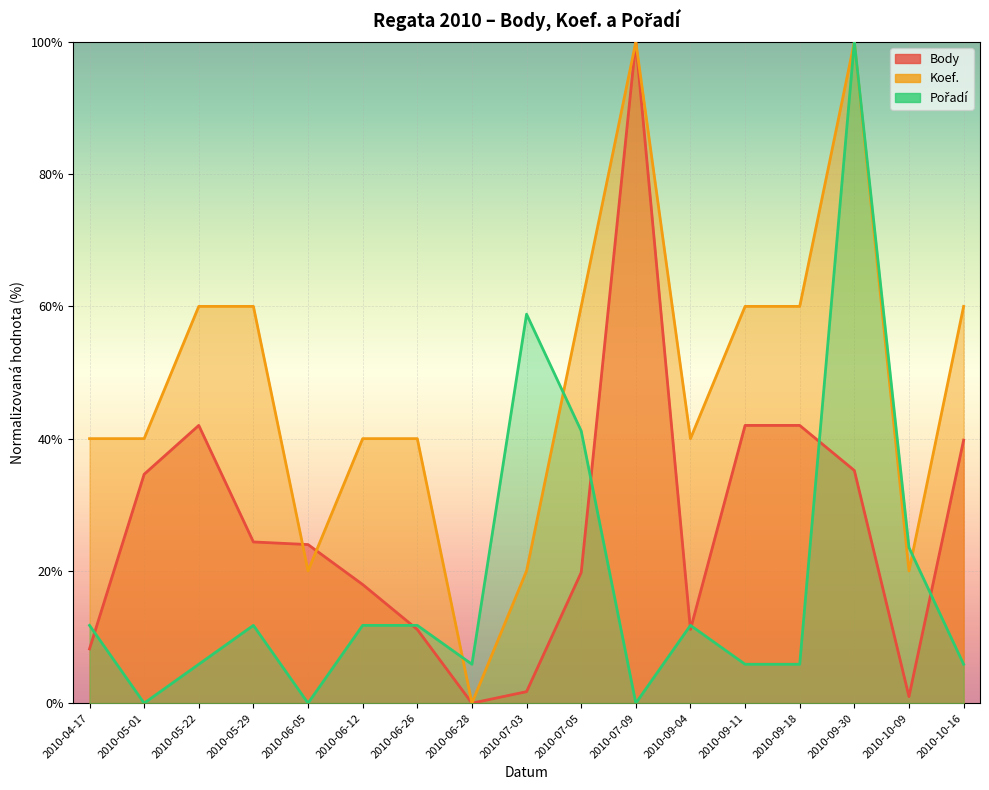

What are all the series names shown in the legend?

Body, Koef., Pořadí